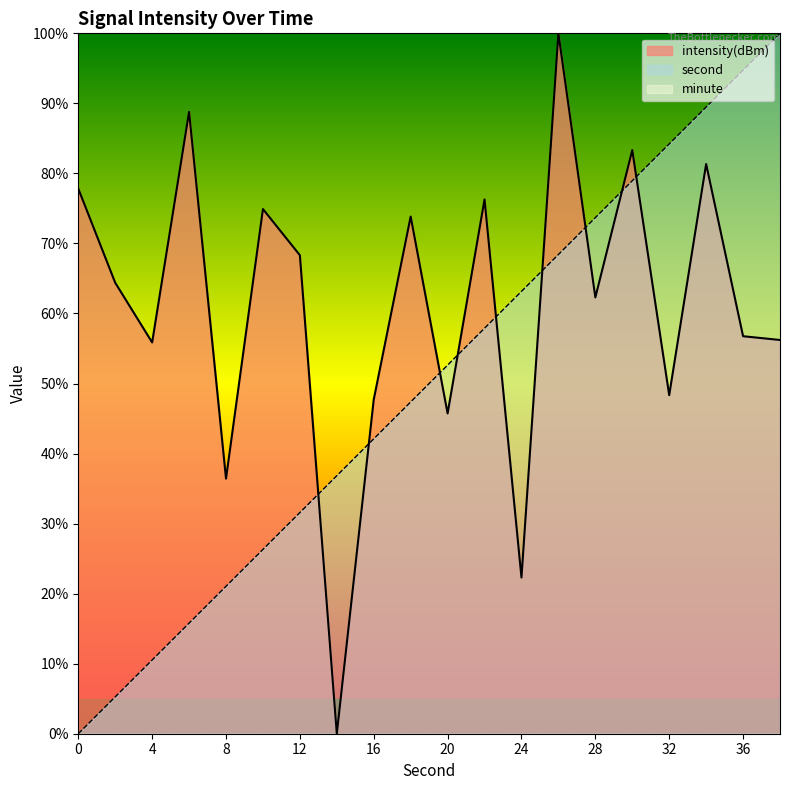

How many distinct data groups are displayed?

3